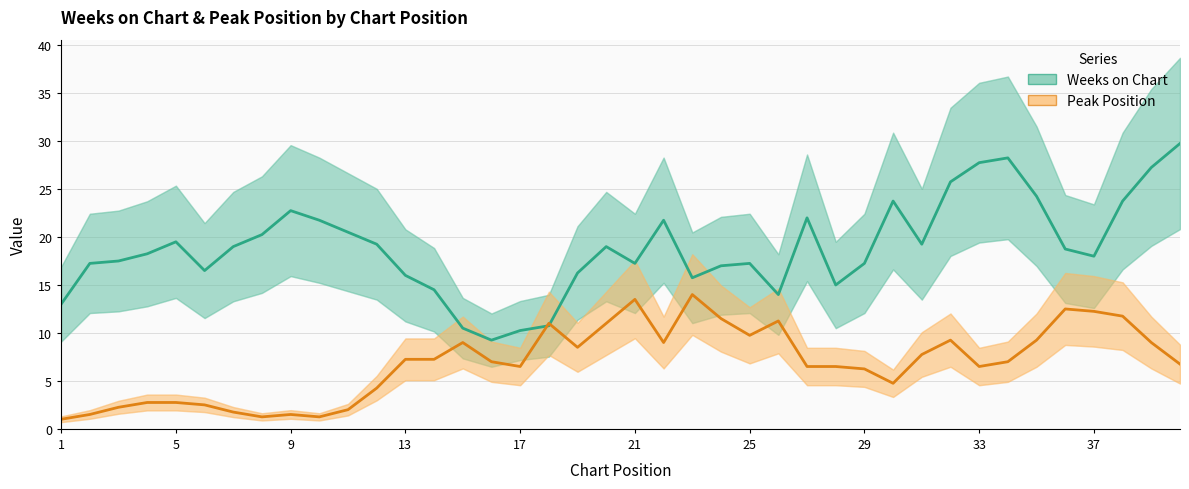

How many times do Peak Position and Weeks on Chart cross each other?

2